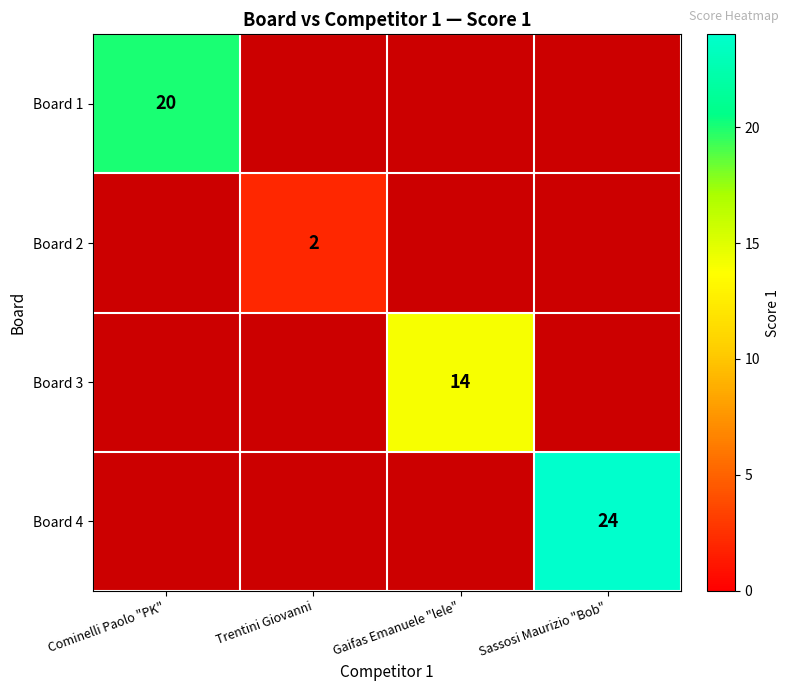

At how many categories does at least one series exceed 4?

3